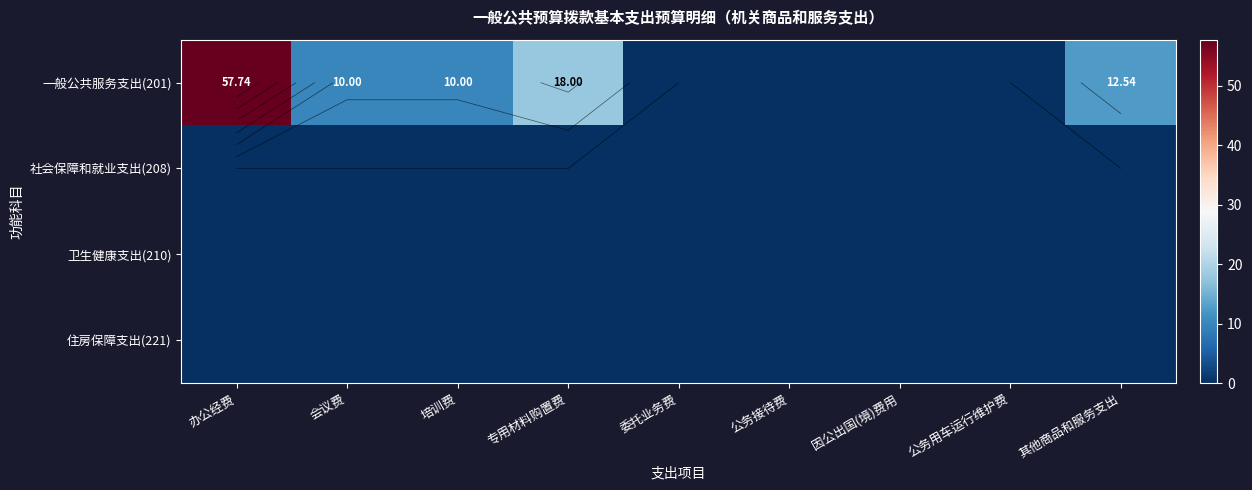

Rank the series by their maximum value, from highest to lowest.

一般公共服务支出(201), 社会保障和就业支出(208), 卫生健康支出(210), 住房保障支出(221)